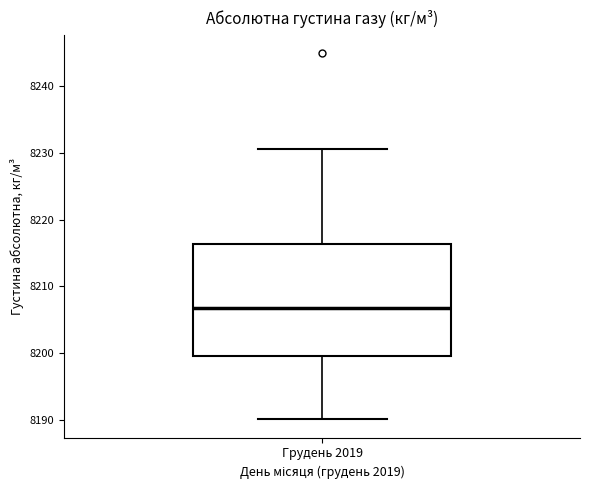

Read this box plot against the y-axis: the position of the median line, the range covered by the box, and the ends of both whiskers. The values are not printed on the chart, so give them approximately, as read against the axis.

median 8207, box 8200 to 8216, whiskers 8190 to 8231